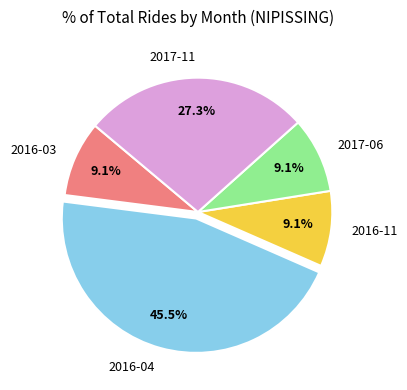

What is the total percentage of 2016-03 and 2017-11?

36.4%